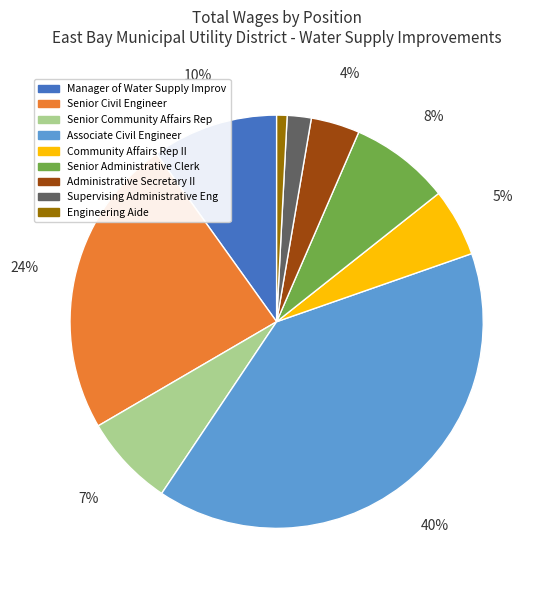

Does Senior Administrative Clerk represent more than half of the total?

No